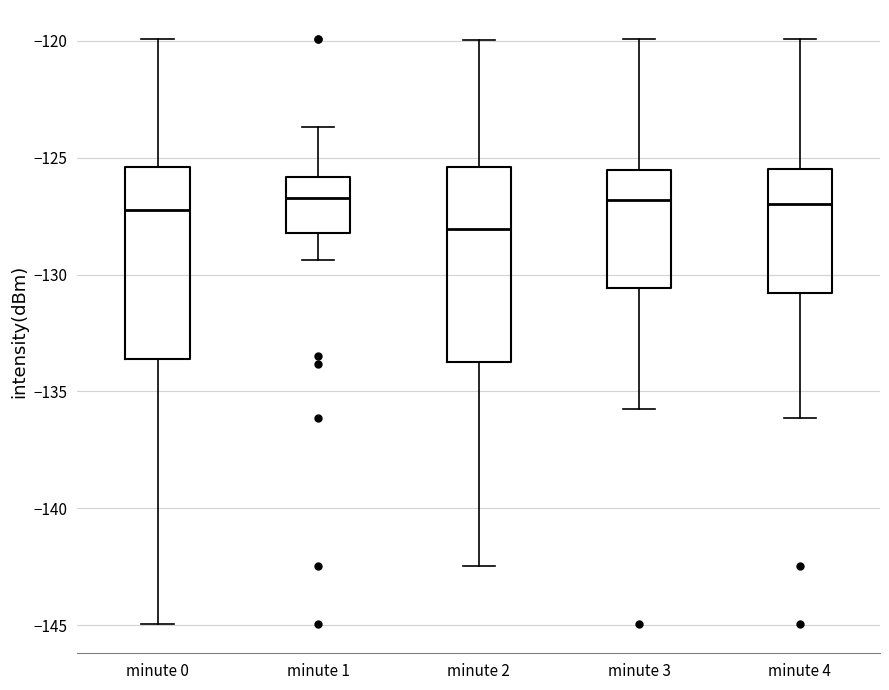

Reading left to right, read every box against the y-axis: the position of its median line, the range the box covers, and the ends of its whiskers. The values are not printed on the chart, so give them approximately, as read against the axis.

minute 0: median -127.0, box -133.5 to -125.5, whiskers -145.0 to -120.0
minute 1: median -126.5, box -128.0 to -126.0, whiskers -129.5 to -123.5
minute 2: median -128.0, box -133.5 to -125.5, whiskers -142.5 to -120.0
minute 3: median -127.0, box -130.5 to -125.5, whiskers -136.0 to -120.0
minute 4: median -127.0, box -131.0 to -125.5, whiskers -136.0 to -120.0